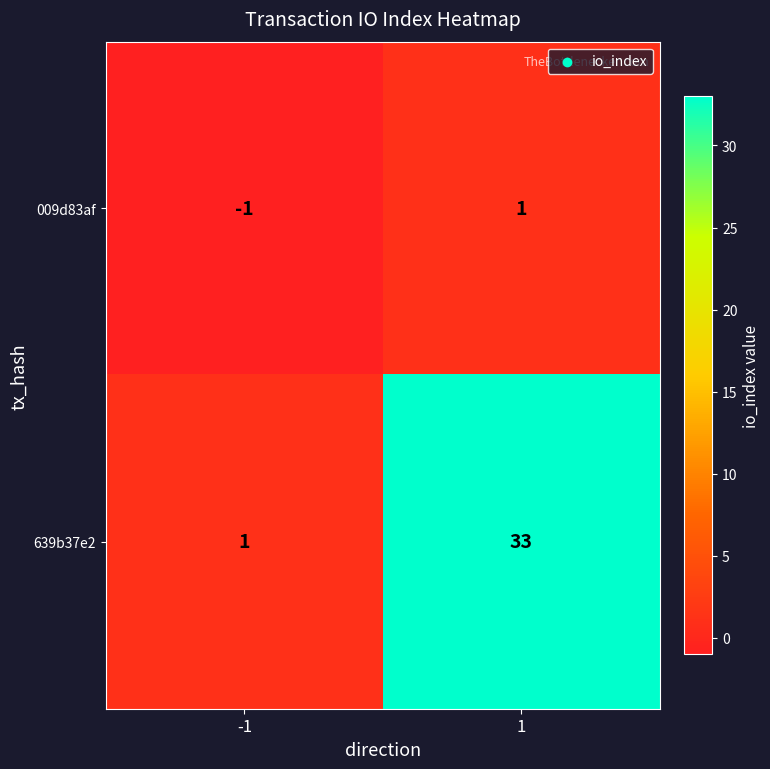

Rank the series by their average value, from lowest to highest.

009d83af, 639b37e2